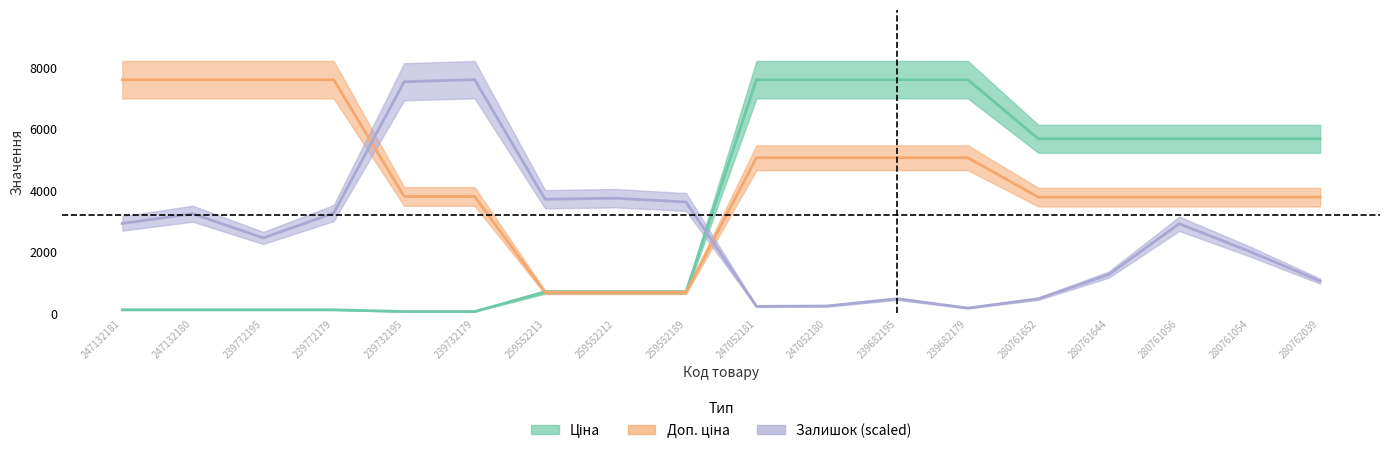

The Доп. ціна series shows 682.2 at 259552213. True or false?

True